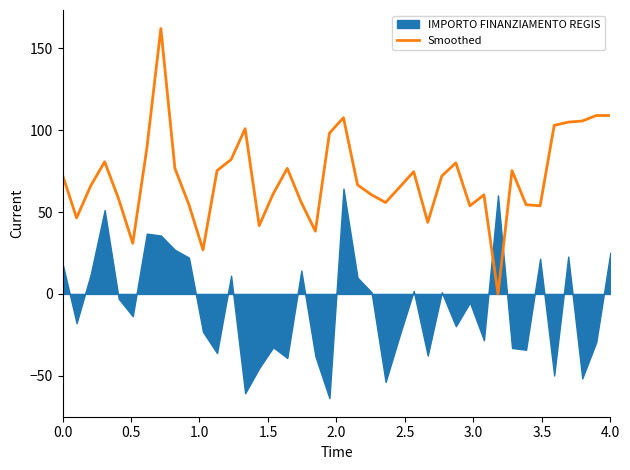

What is the maximum value for Smoothed?

162.0